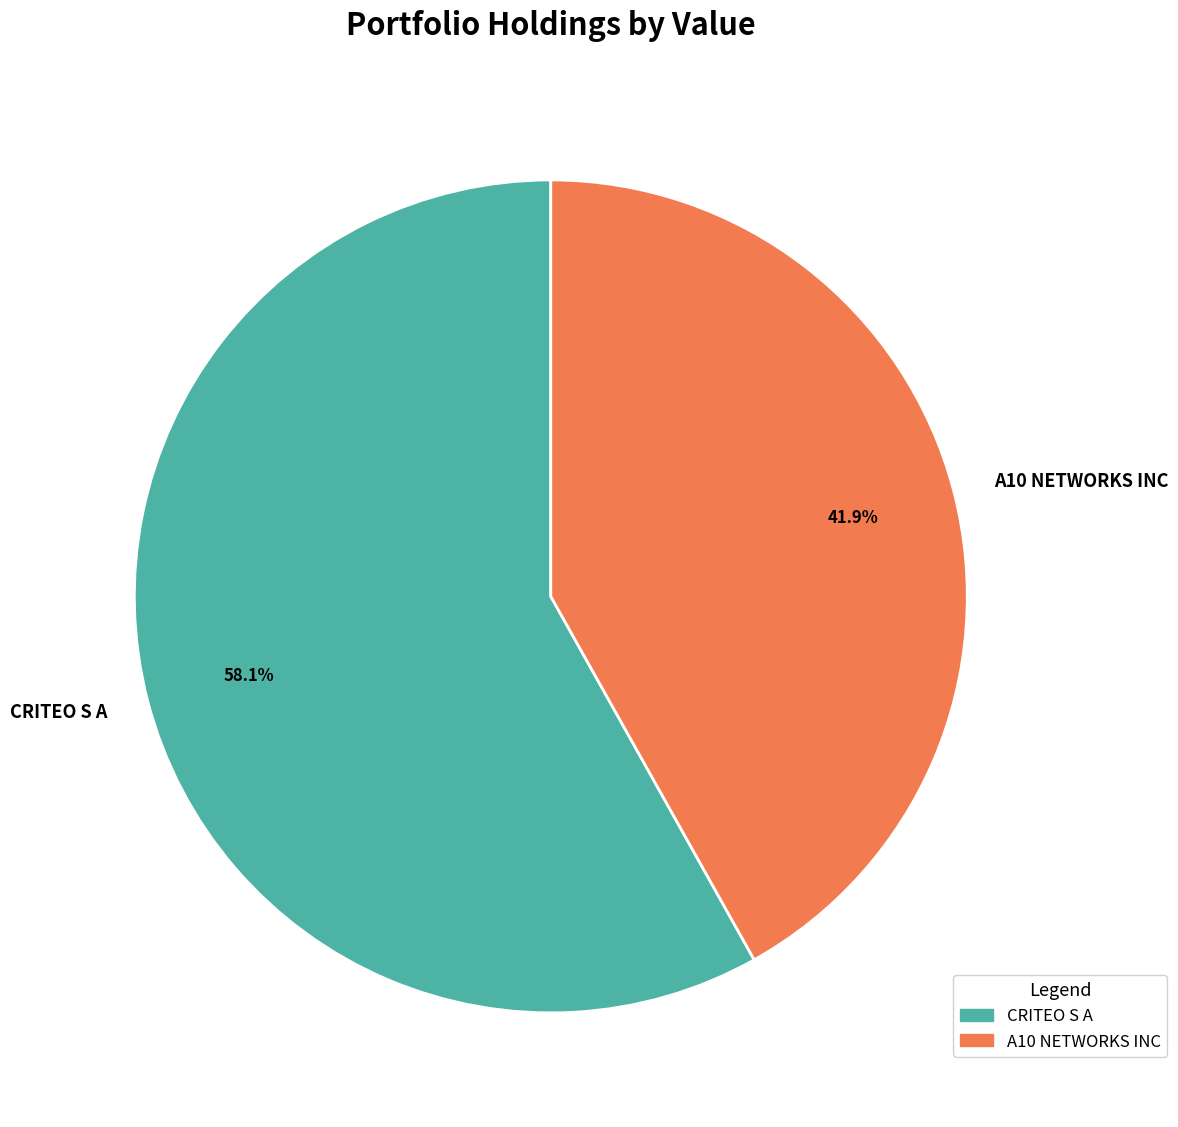

Rank the categories by value from highest to lowest.

CRITEO S A, A10 NETWORKS INC